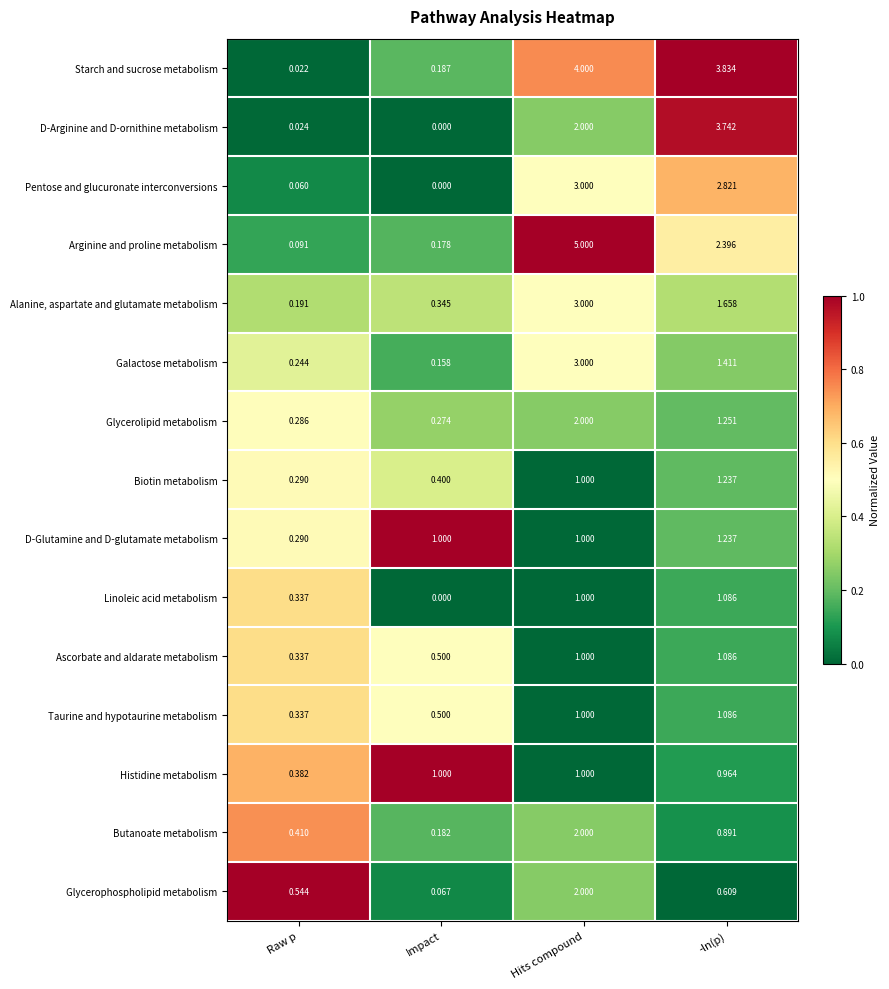

Which series changed the most between Impact and Hits compound?

Arginine and proline metabolism